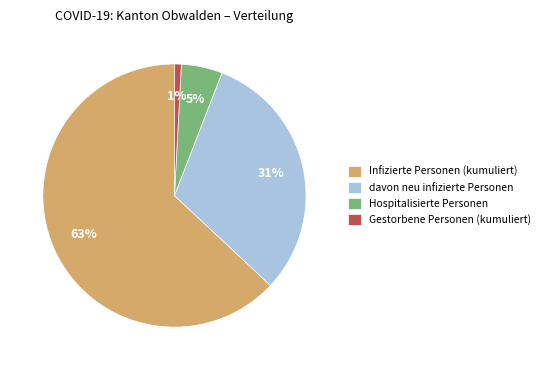

Which slice is the largest?

Infizierte Personen (kumuliert)